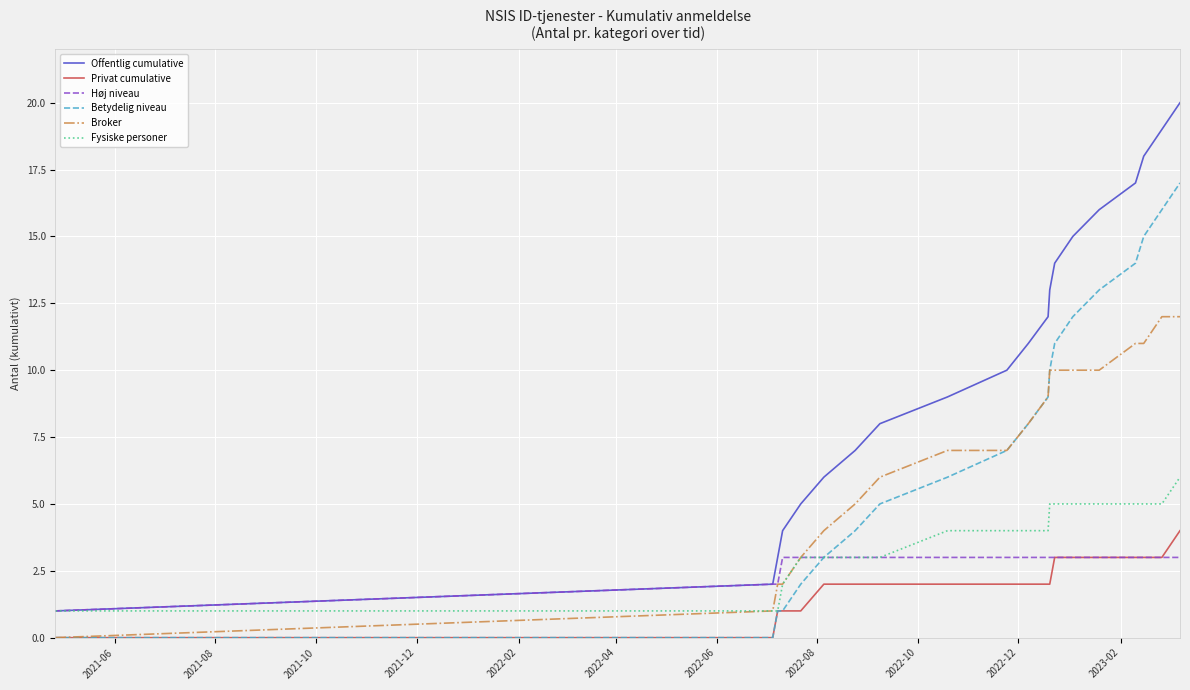

What is the maximum value for Privat cumulative?

4